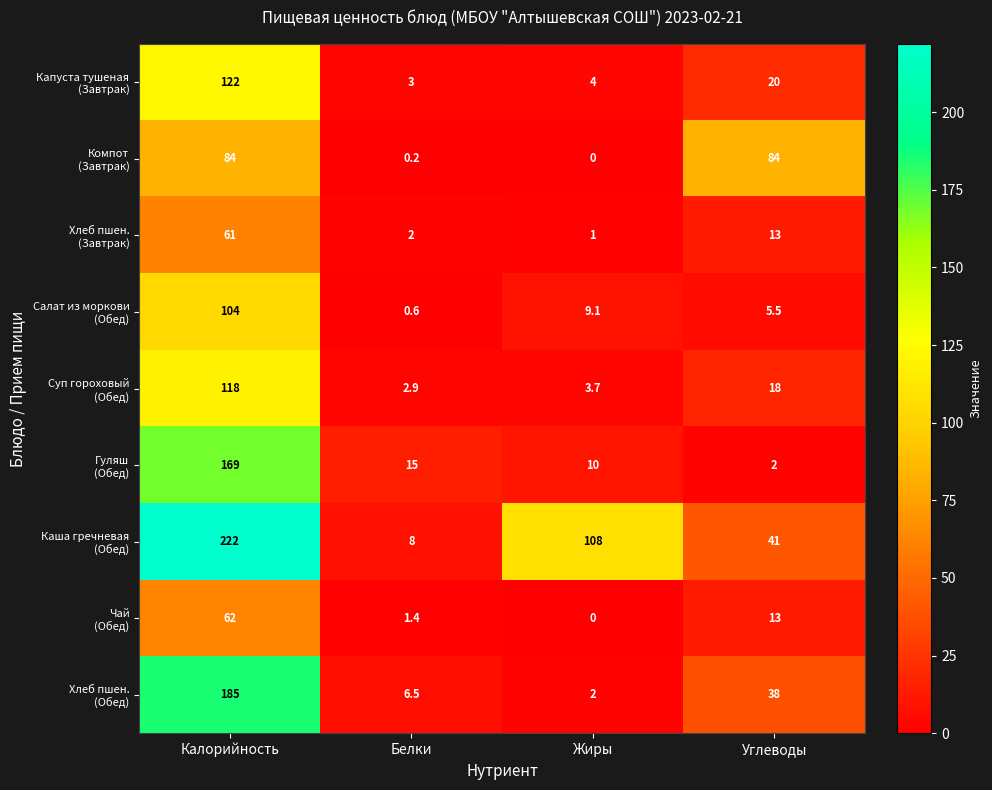

What is the difference between the highest and lowest values at Белки?

14.8